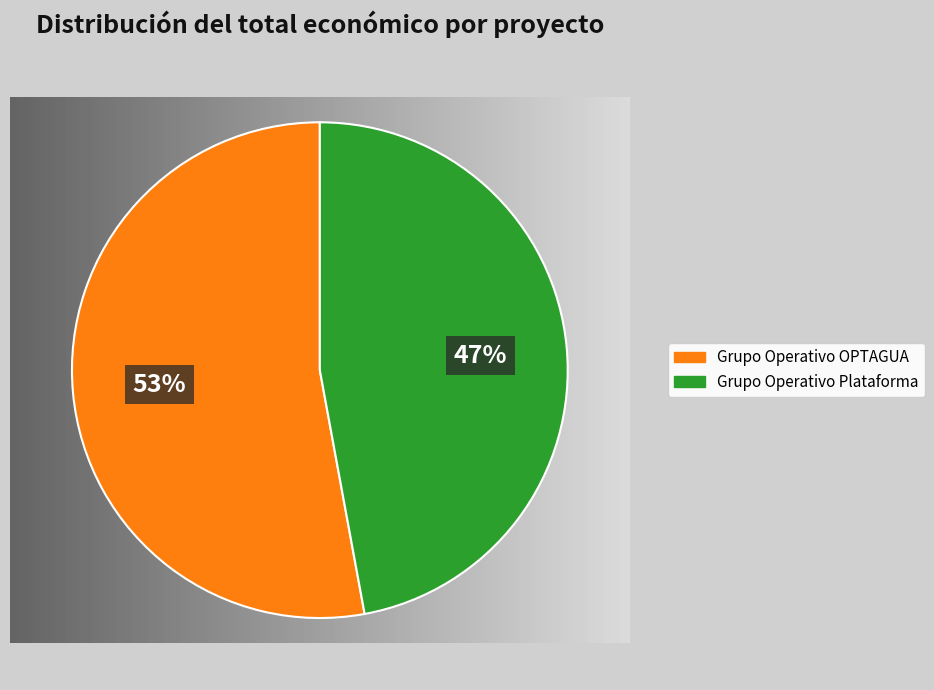

Approximately how many times larger is the value at Grupo Operativo OPTAGUA compared to Grupo Operativo Plataforma?

1.1